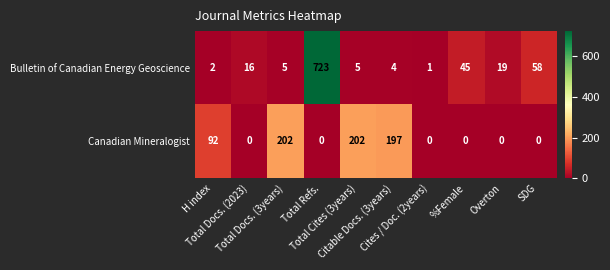

List the series in order of their overall mean, lowest first.

Canadian Mineralogist, Bulletin of Canadian Energy Geoscience